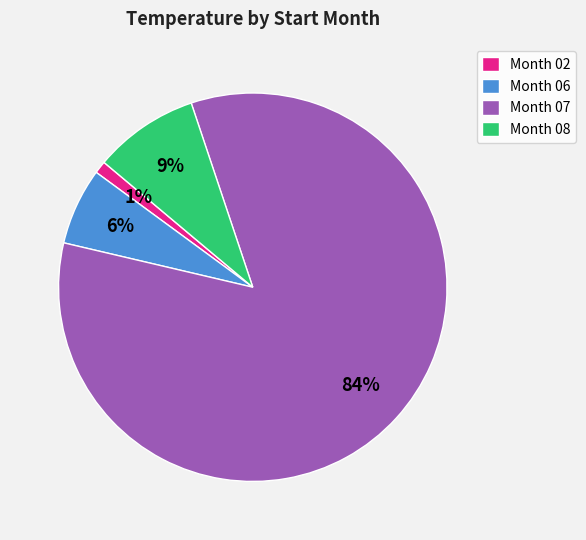

Is the sum of Month 08 and Month 06 greater than half?

No